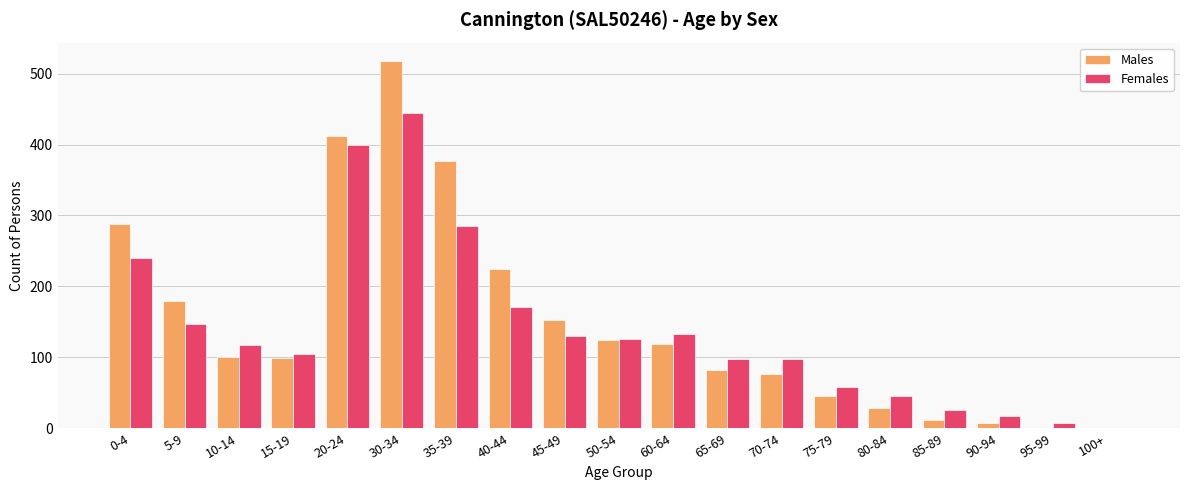

What is the difference between the Males values at 85-89 and 30-34?

507